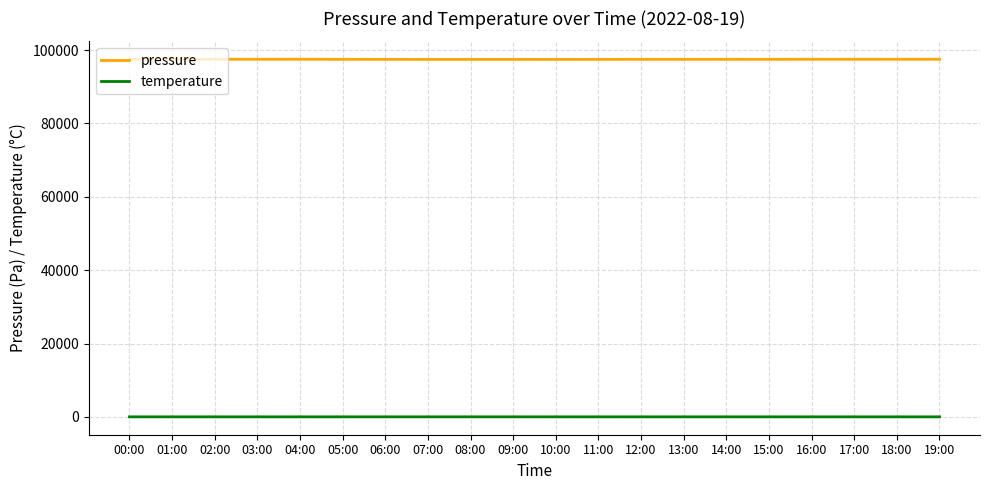

True or false: temperature has more than 0 points higher than both neighbors.

True